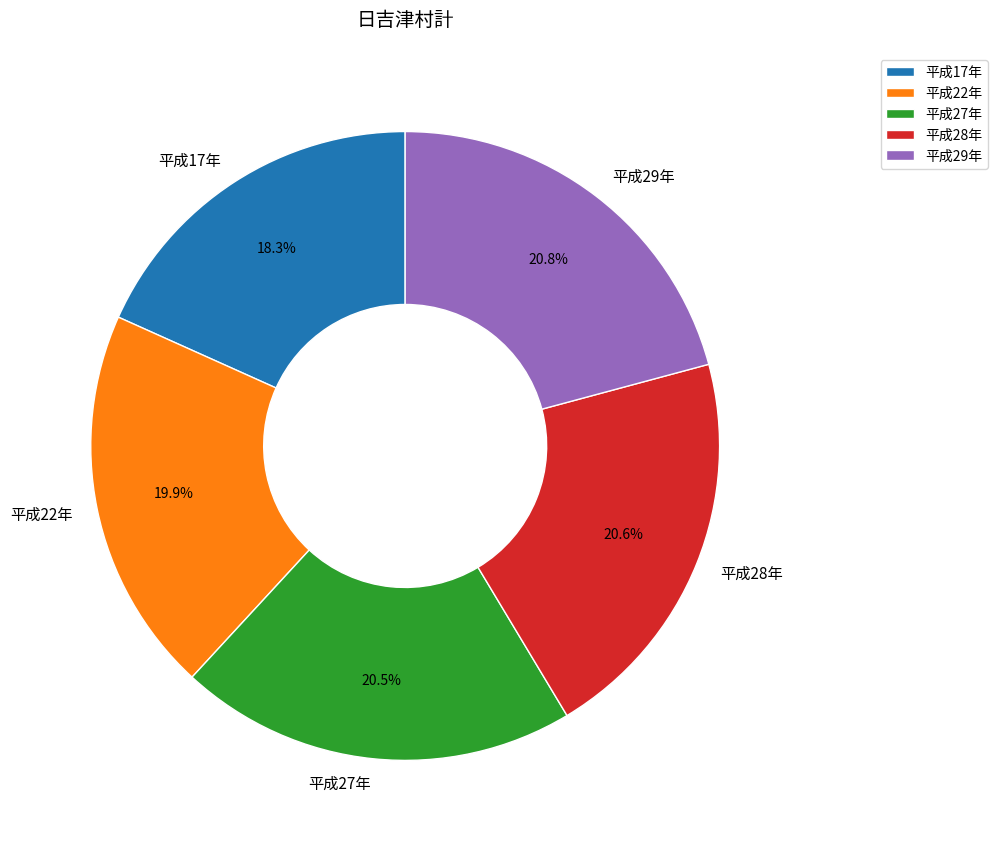

Combined, what portion of the pie is 平成29年 and 平成22年?

40.7%